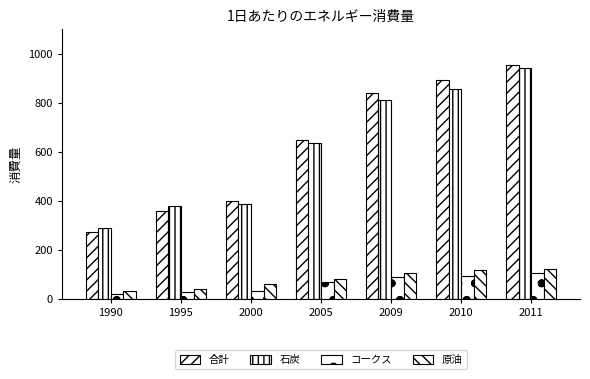

At how many categories does at least one series exceed 385?

5